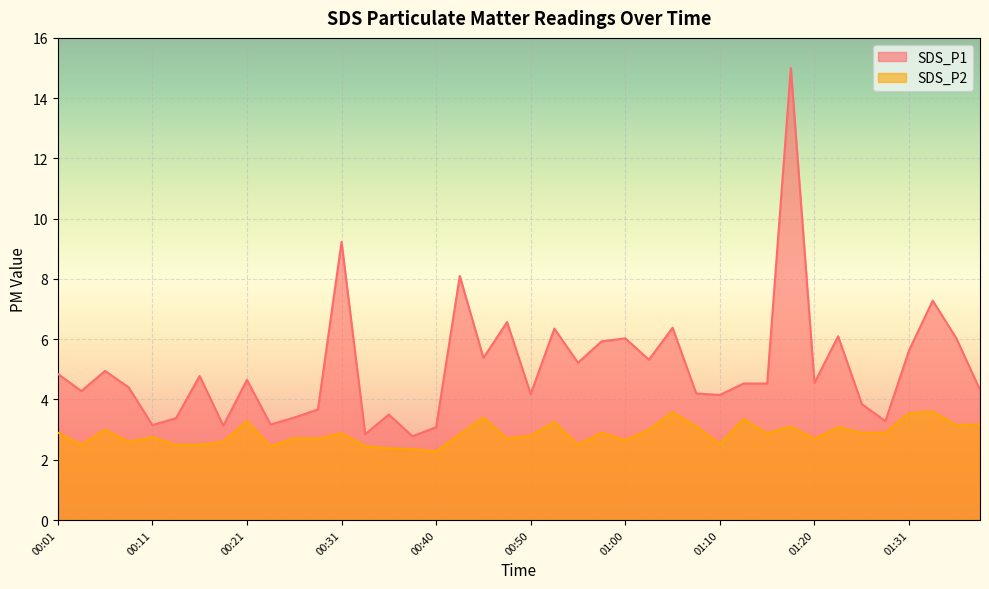

What is the difference between the maximum and second lowest values in the SDS_P2 series?

1.2